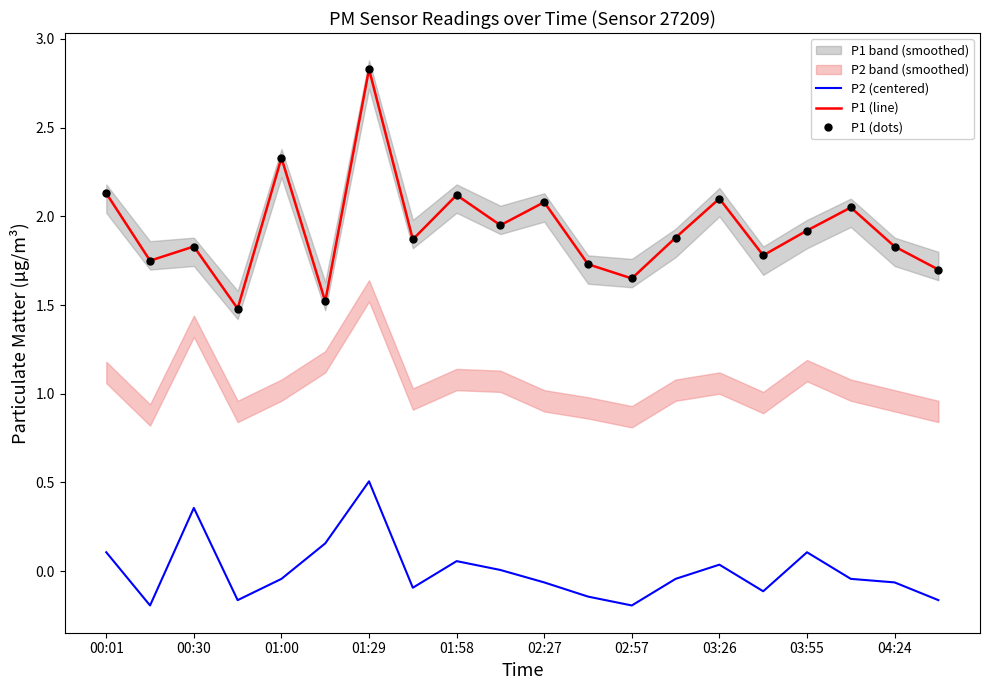

The P1 (line) series shows 1.4 at 01:58. True or false?

False